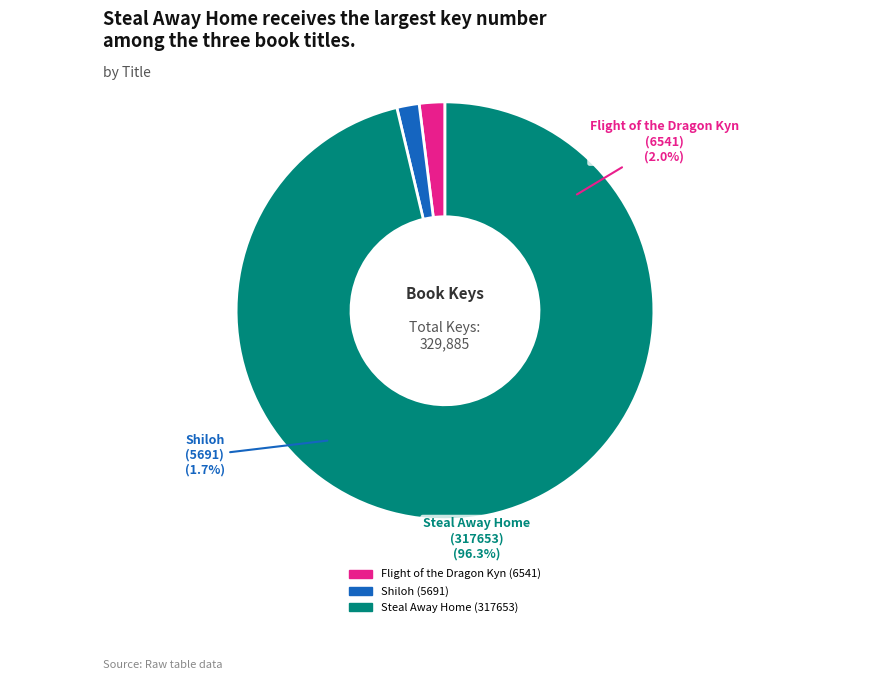

Combined, do Shiloh (5691) and Steal Away Home (317653) account for over 50%?

Yes